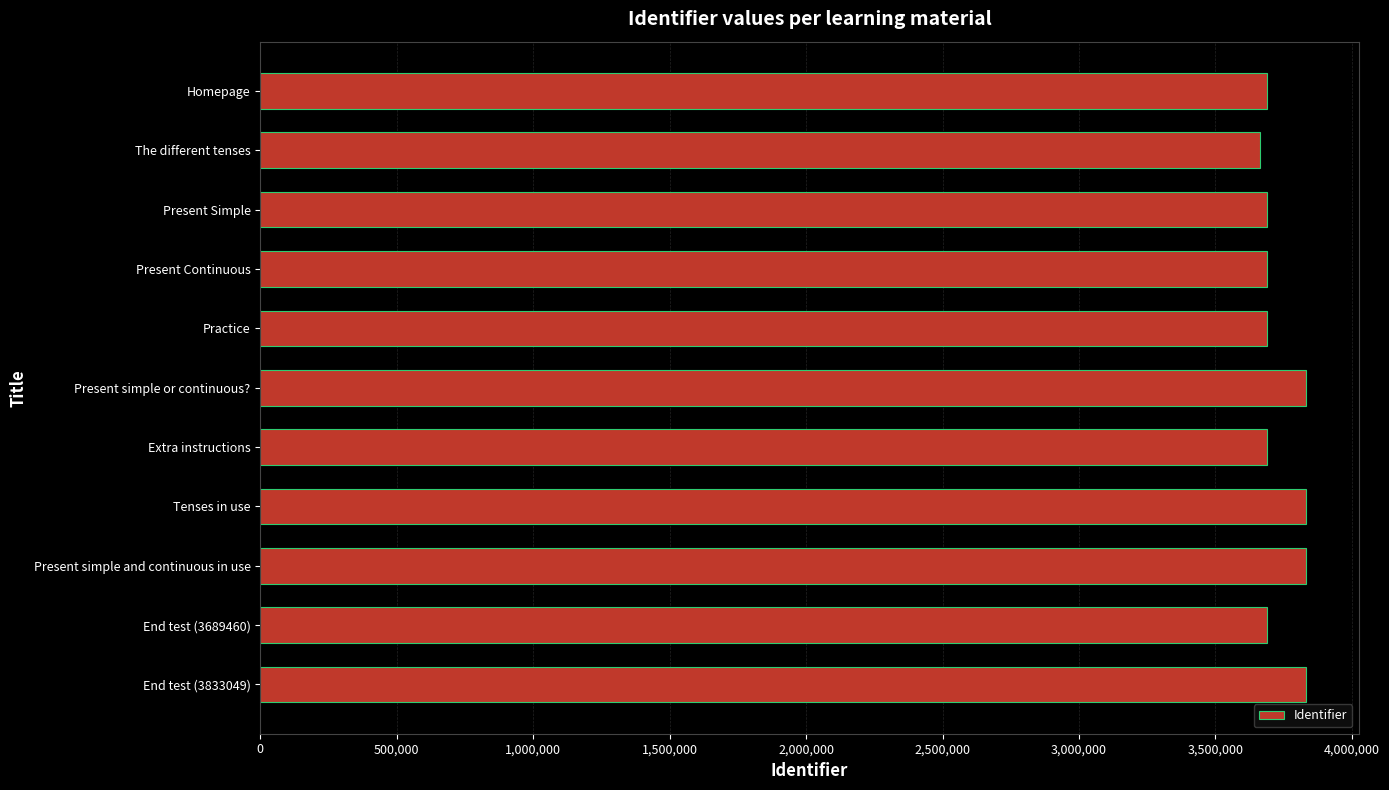

What is the maximum value shown in the chart?

3833049